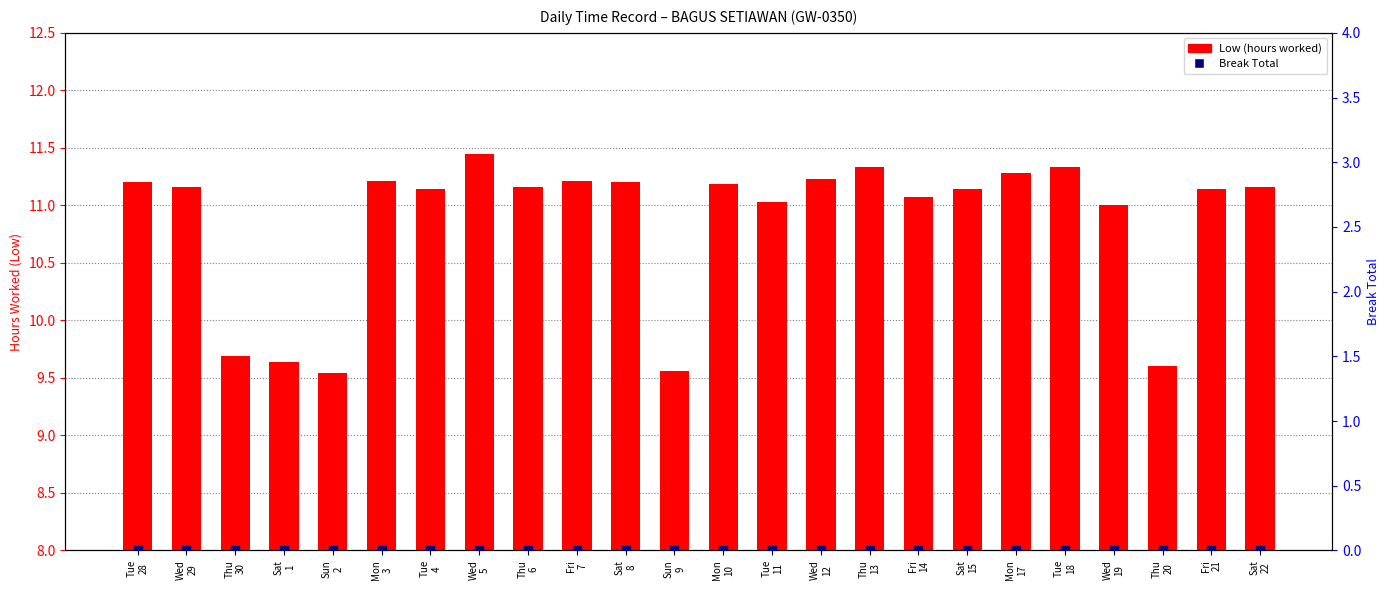

At which category is the sum across all series the highest?

Wed
5